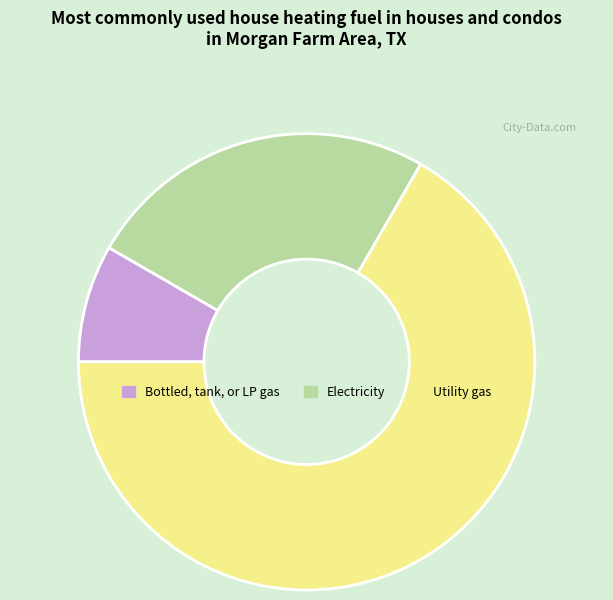

Do Electricity and Utility gas together represent more than half of the pie?

Yes